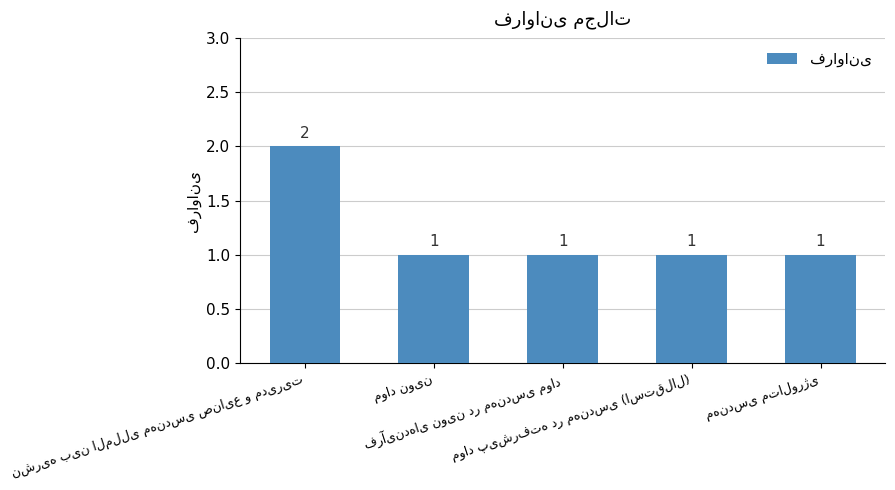

What is the minimum value shown in the chart?

1